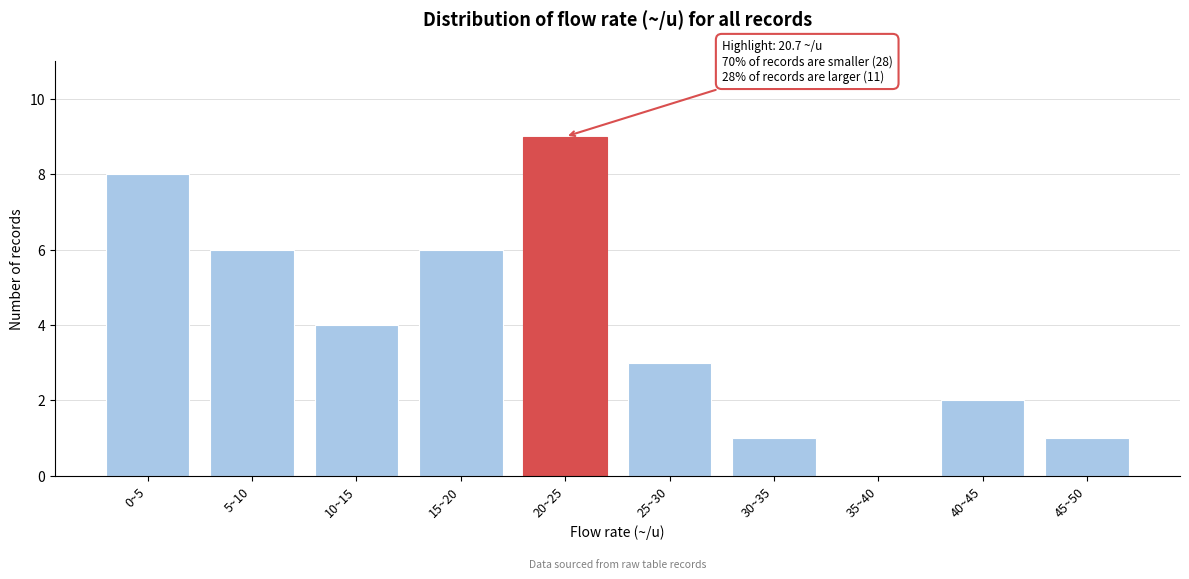

Reading left to right, transcribe all the data shown in this chart.

0~5=8	5~10=6	10~15=4	15~20=6	20~25=9	25~30=3	30~35=1	35~40=0	40~45=2	45~50=1